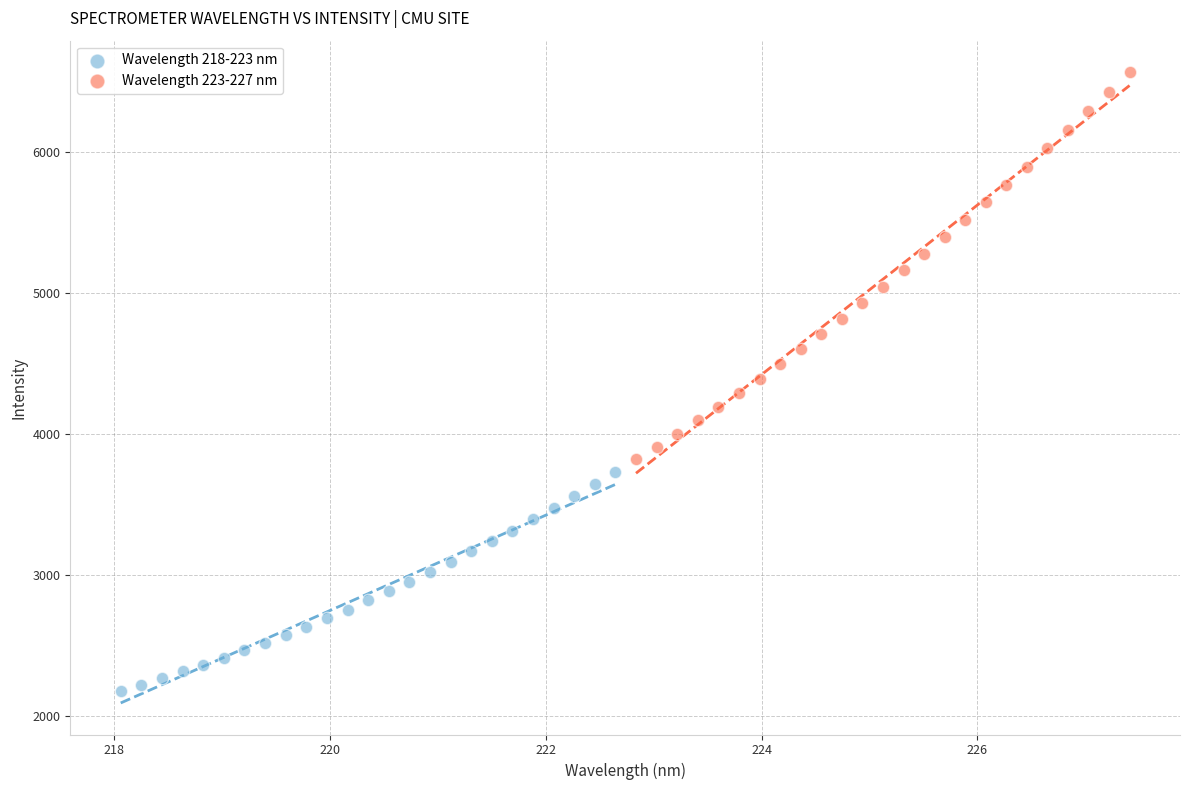

Which series contains the highest Y value?

Wavelength 223-227 nm